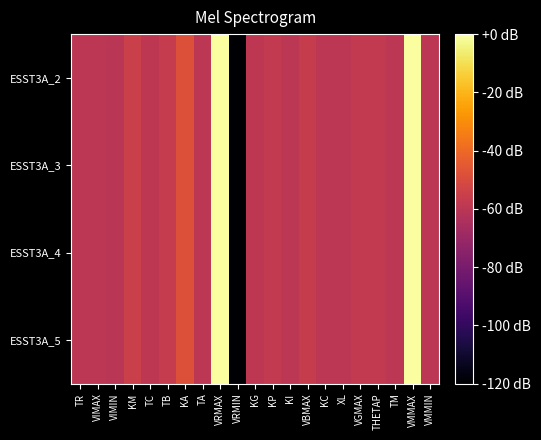

Reading left to right, extract all data points from this chart.

ESST3A_2: TR=0.0	VIMAX=0.2	VIMIN=-0.2	KM=8.0	TC=1.0	TB=5.0	KA=20.0	TA=0.0	VRMAX=99.0	VRMIN=-99.0	KG=1.0	KP=3.7	KI=0.4	VBMAX=5.5	KC=0.0	XL=0.0	VGMAX=3.9	THETAP=3.3	TM=0.4	VMMAX=99.0	VMMIN=0.0
ESST3A_3: TR=0.0	VIMAX=0.2	VIMIN=-0.2	KM=8.0	TC=1.0	TB=5.0	KA=20.0	TA=0.0	VRMAX=99.0	VRMIN=-99.0	KG=1.0	KP=3.7	KI=0.4	VBMAX=5.5	KC=0.0	XL=0.0	VGMAX=3.9	THETAP=3.3	TM=0.4	VMMAX=99.0	VMMIN=0.0
ESST3A_4: TR=0.0	VIMAX=0.2	VIMIN=-0.2	KM=8.0	TC=1.0	TB=5.0	KA=20.0	TA=0.0	VRMAX=99.0	VRMIN=-99.0	KG=1.0	KP=3.7	KI=0.4	VBMAX=5.5	KC=0.0	XL=0.0	VGMAX=3.9	THETAP=3.3	TM=0.4	VMMAX=99.0	VMMIN=0.0
ESST3A_5: TR=0.0	VIMAX=0.2	VIMIN=-0.2	KM=8.0	TC=1.0	TB=5.0	KA=20.0	TA=0.0	VRMAX=99.0	VRMIN=-99.0	KG=1.0	KP=3.7	KI=0.4	VBMAX=5.5	KC=0.0	XL=0.0	VGMAX=3.9	THETAP=3.3	TM=0.4	VMMAX=99.0	VMMIN=0.0